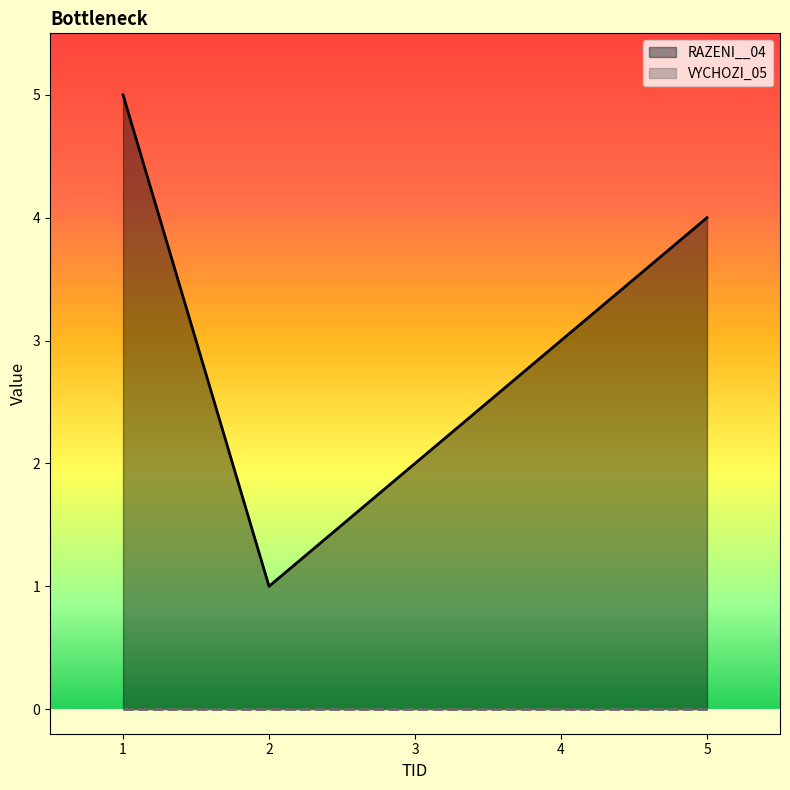

List the labels in order of value, largest first.

1, 5, 4, 3, 2